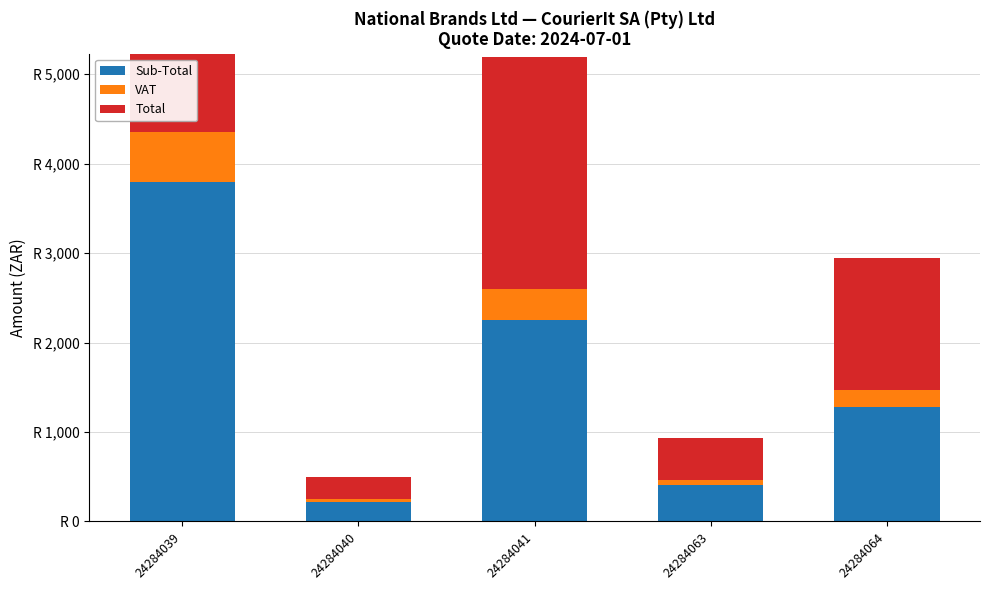

What is the maximum value for Total?

4357.1